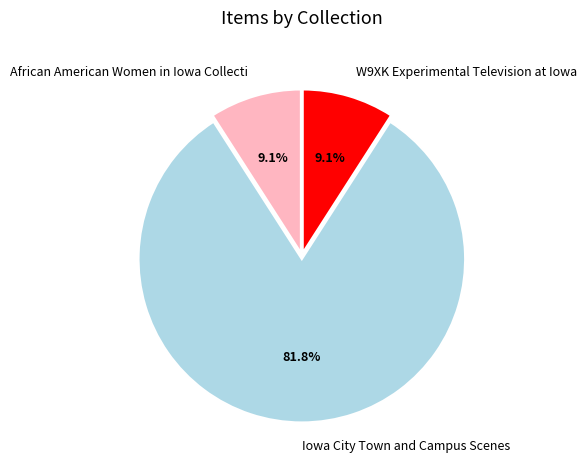

Does any single category account for the majority?

Yes